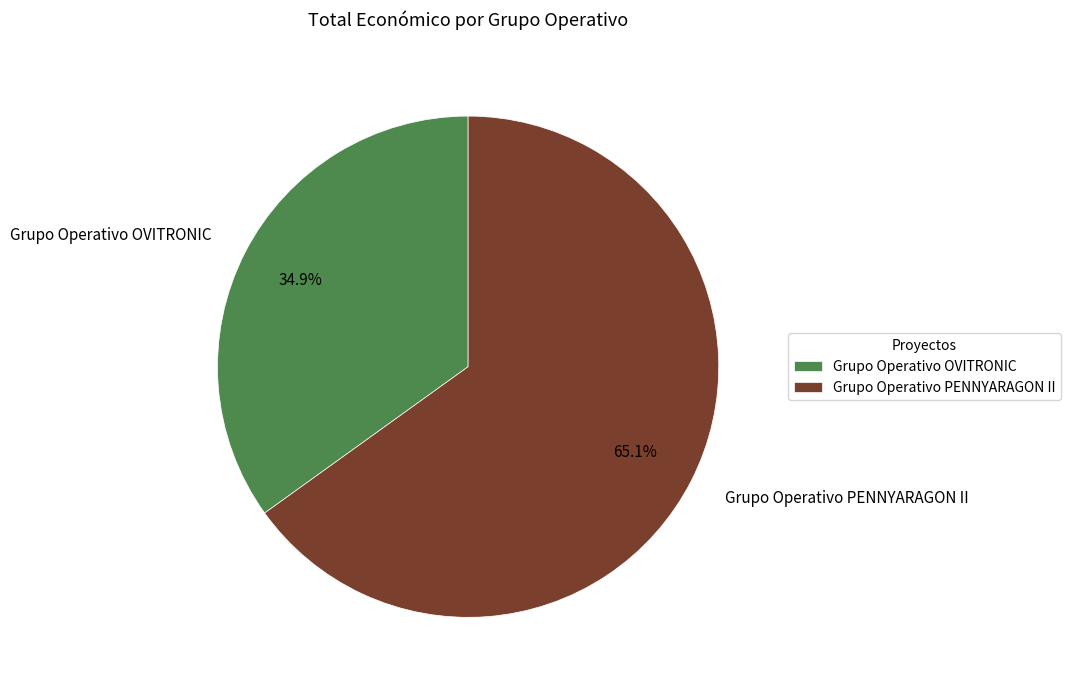

True or false: Grupo Operativo OVITRONIC accounts for 35% of the total.

True